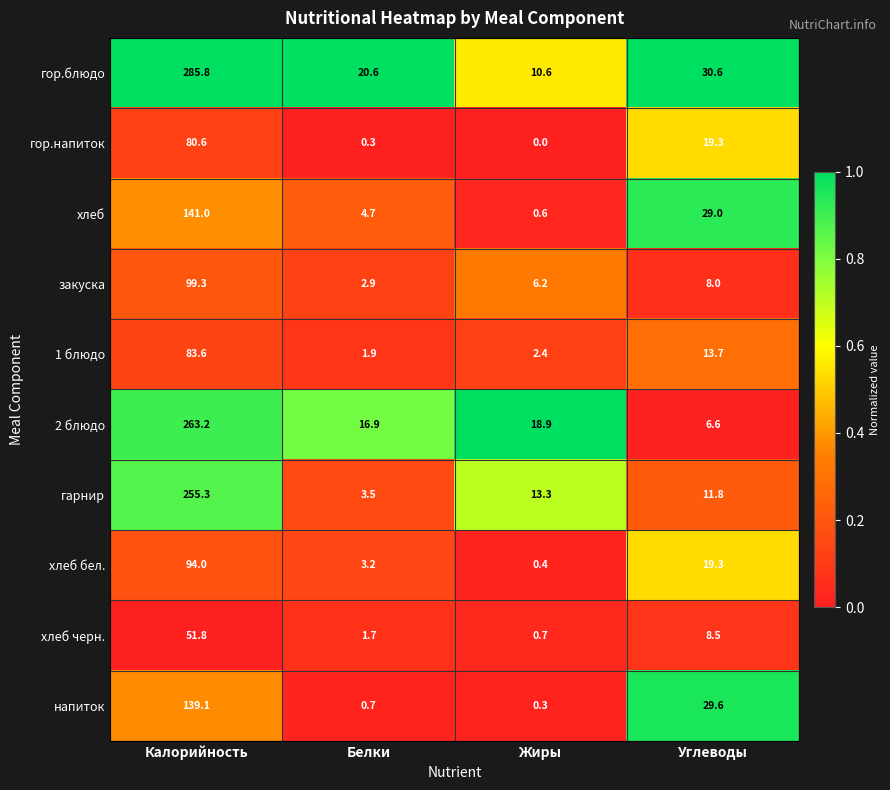

At Калорийность, list the series in order from smallest to largest.

хлеб черн., гор.напиток, 1 блюдо, хлеб бел., закуска, напиток, хлеб, гарнир, 2 блюдо, гор.блюдо